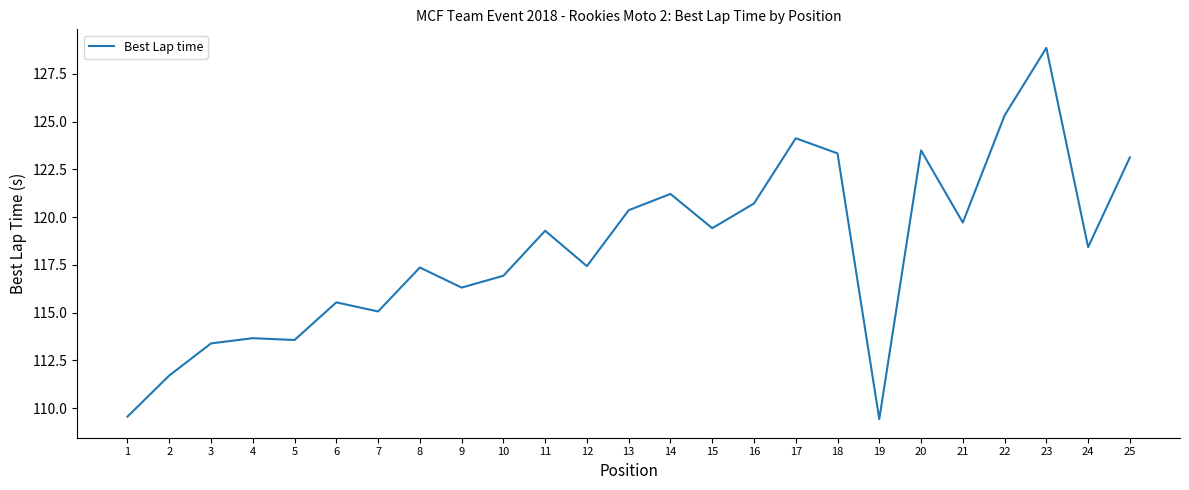

The chart shows a value of 82.4 at 17. True or false?

False